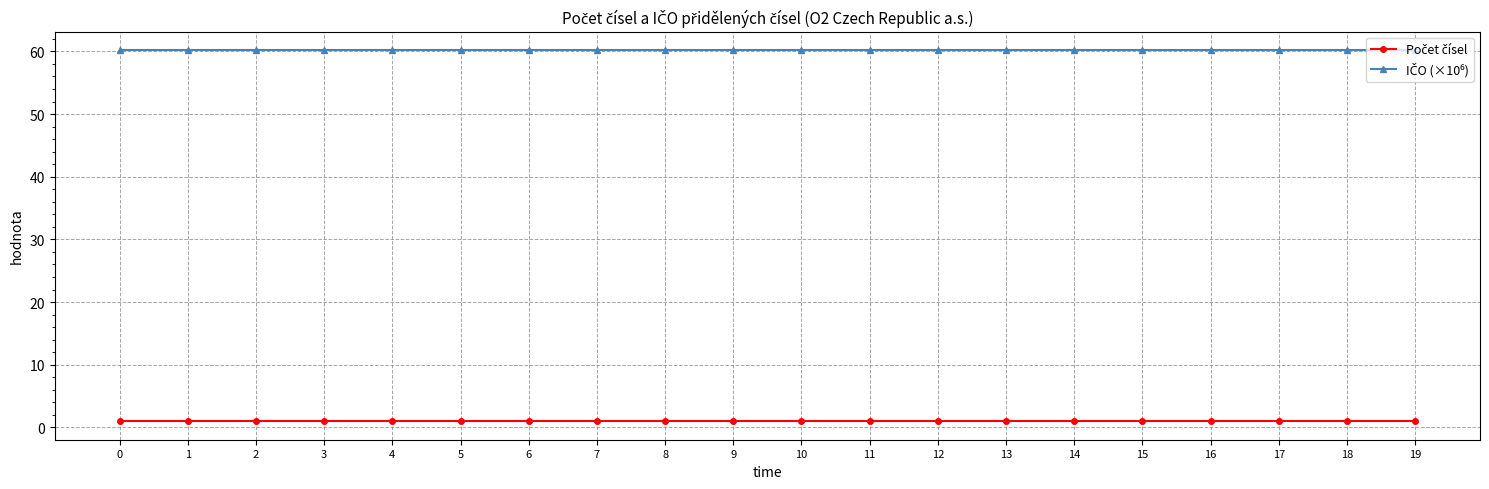

How many lines are shown in the chart?

2